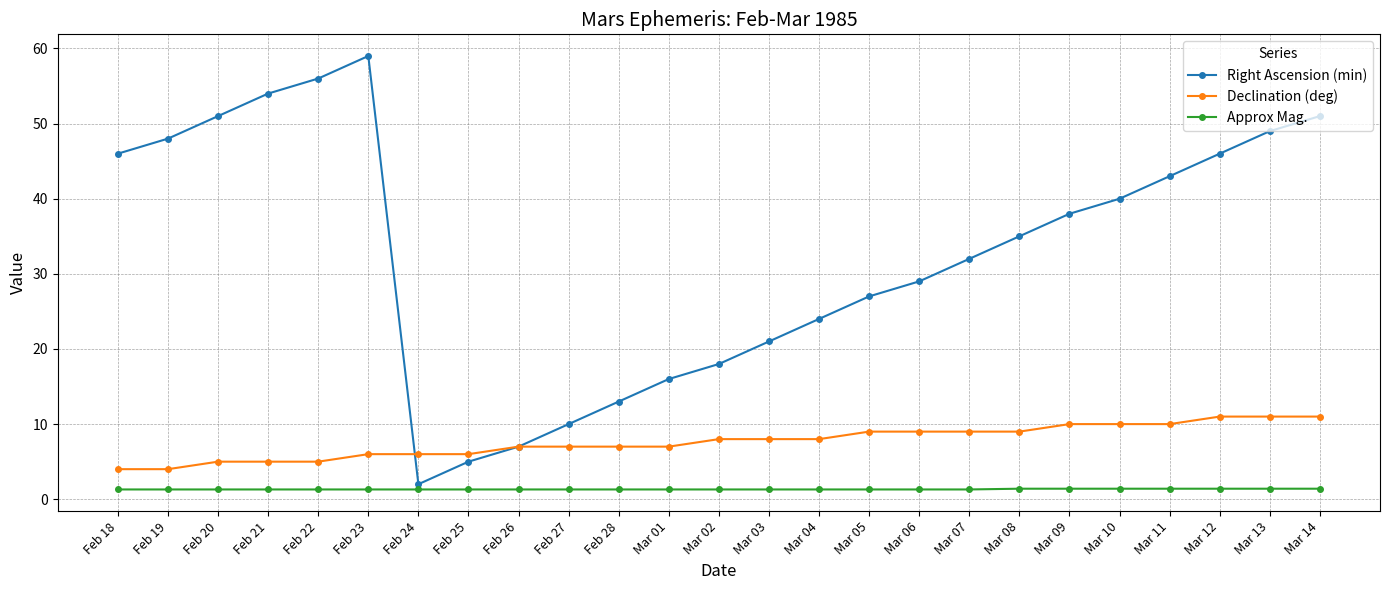

What is the spread (max minus min) of values at Mar 05?

25.7